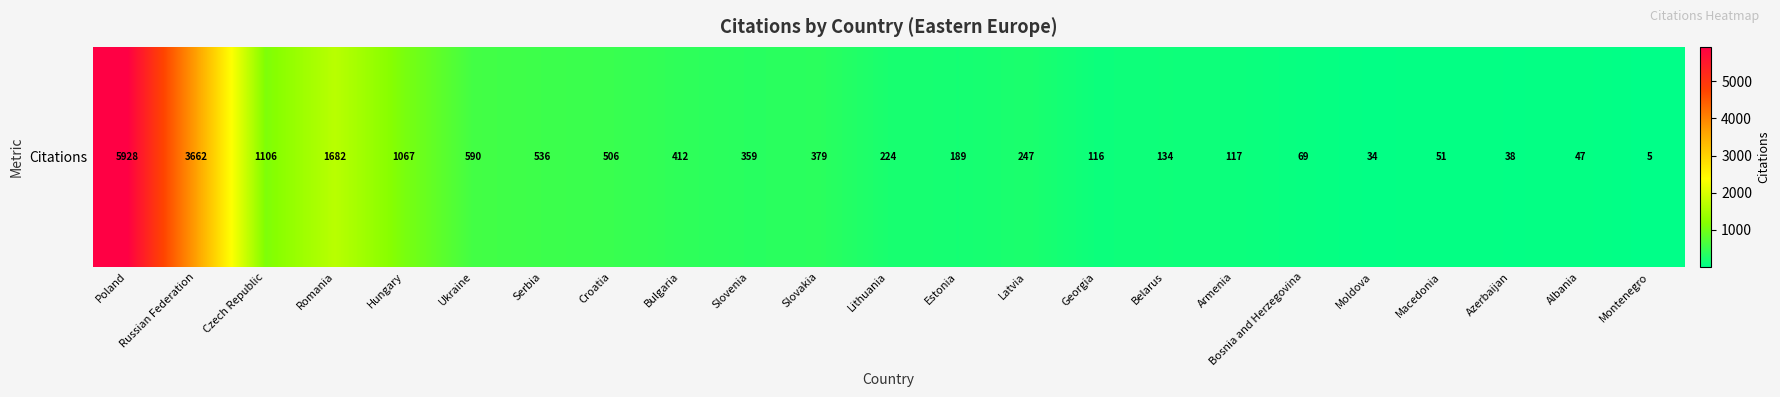

Rank the categories by value from lowest to highest.

Montenegro, Moldova, Azerbaijan, Albania, Macedonia, Bosnia and Herzegovina, Georgia, Armenia, Belarus, Estonia, Lithuania, Latvia, Slovenia, Slovakia, Bulgaria, Croatia, Serbia, Ukraine, Hungary, Czech Republic, Romania, Russian Federation, Poland